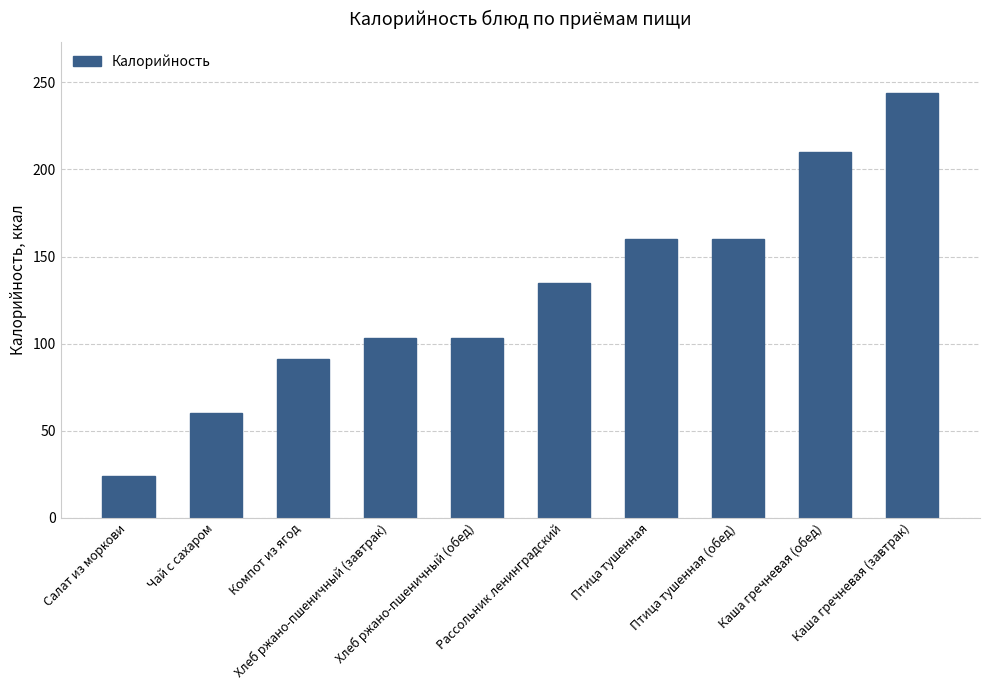

What is the value of the 10th bar from the left?

244